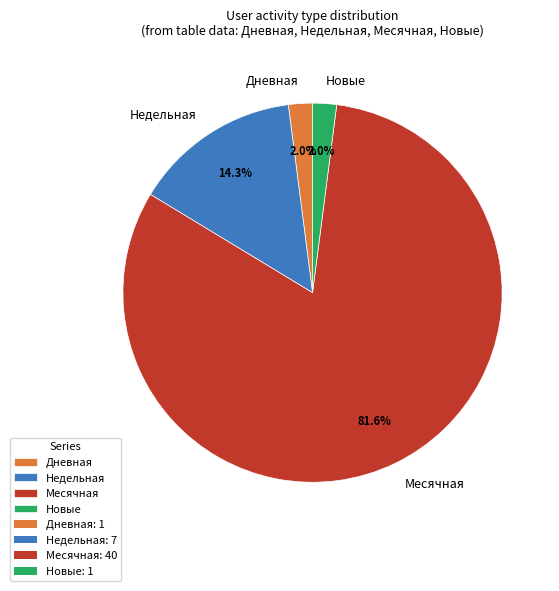

What is the ratio of the value at Дневная to the value at Новые?

1.0